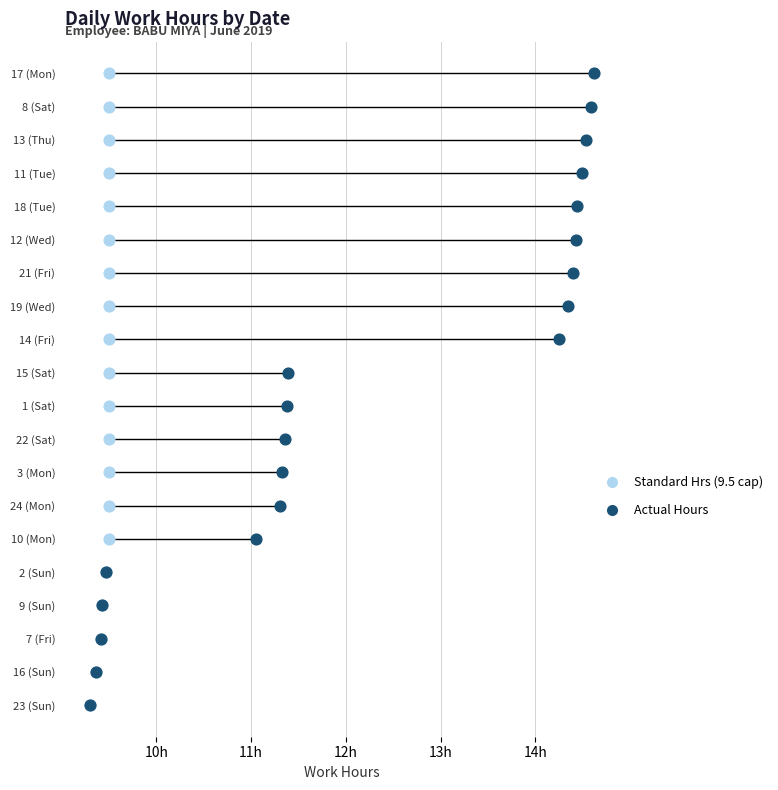

Which series reaches the maximum Y coordinate?

Standard Hrs (9.5 cap)